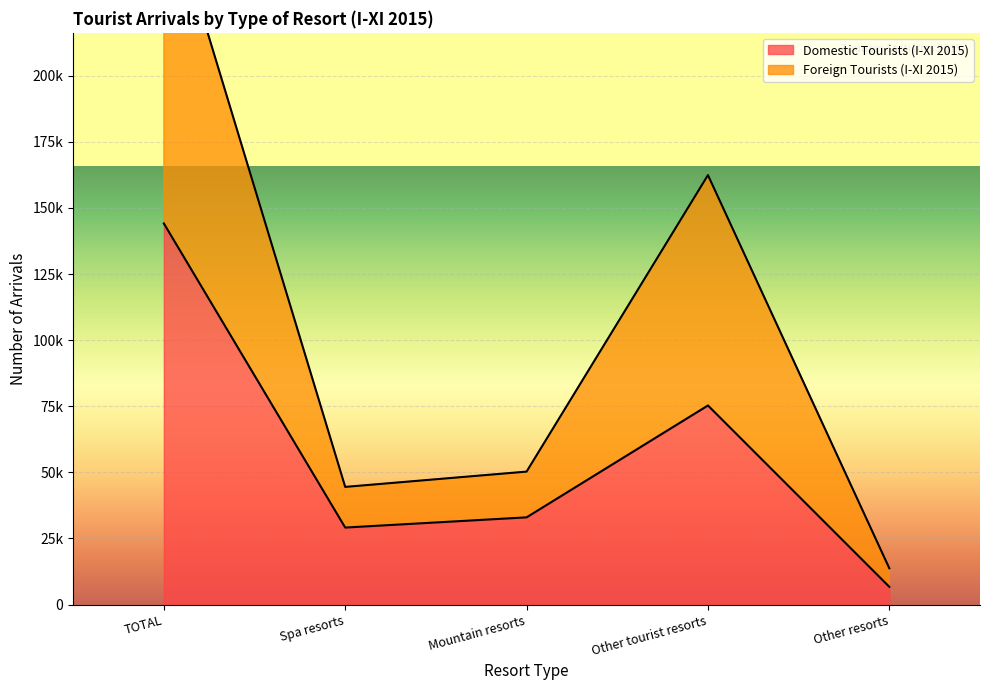

At which label does Domestic Tourists (I-XI 2015) first exceed 32995?

TOTAL